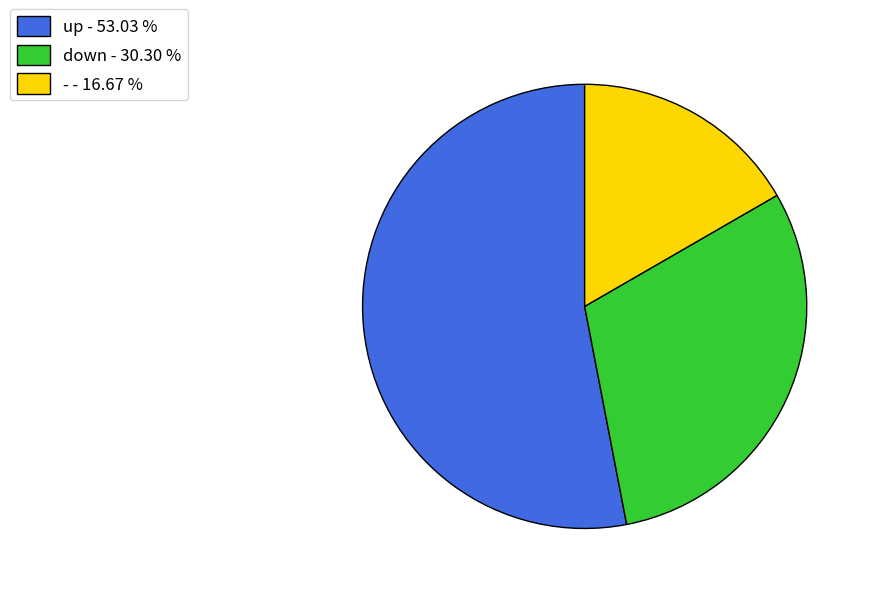

Combined, do down - 30.30 % and up - 53.03 % account for over 50%?

Yes